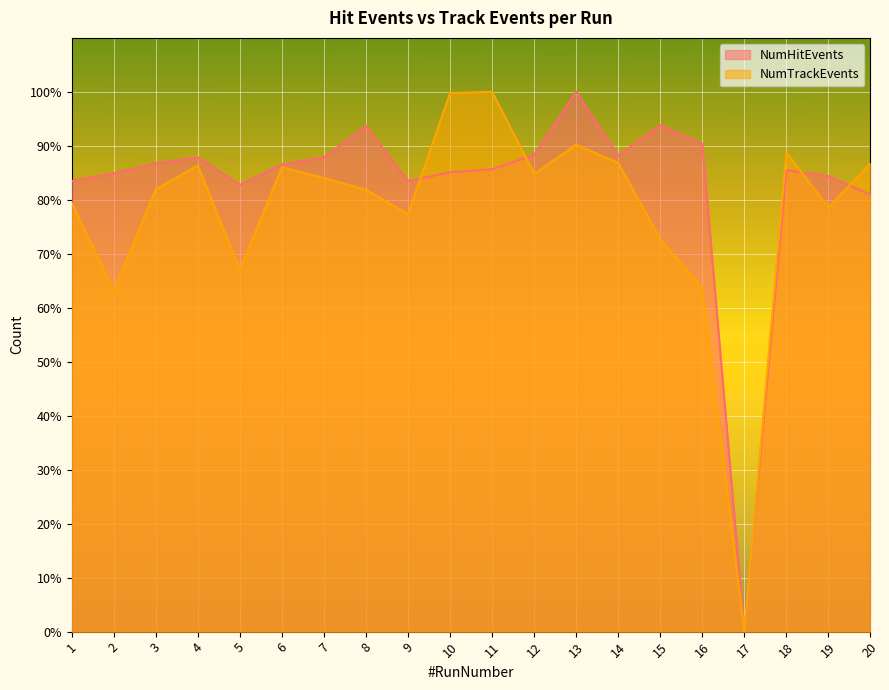

Where do NumHitEvents and NumTrackEvents first cross each other?

9 and 10